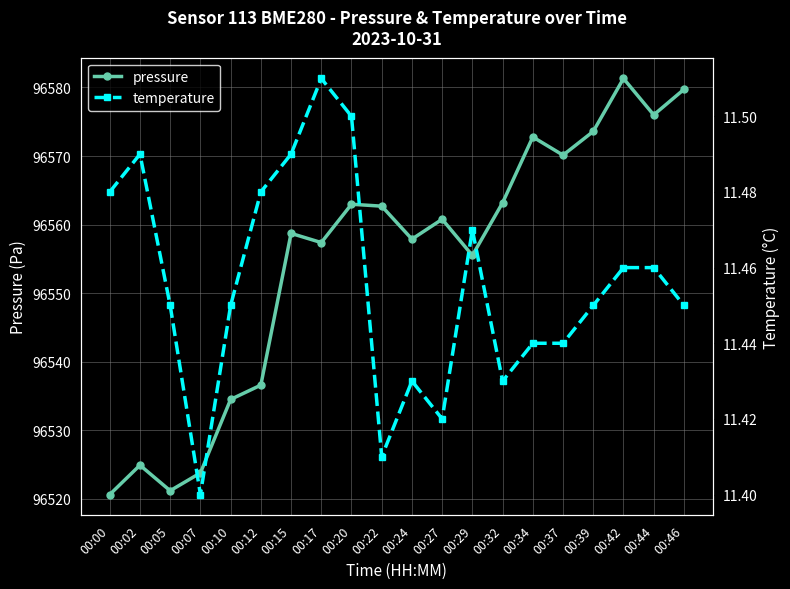

What is the value of the pressure point at the 14th from the left?

96563.2